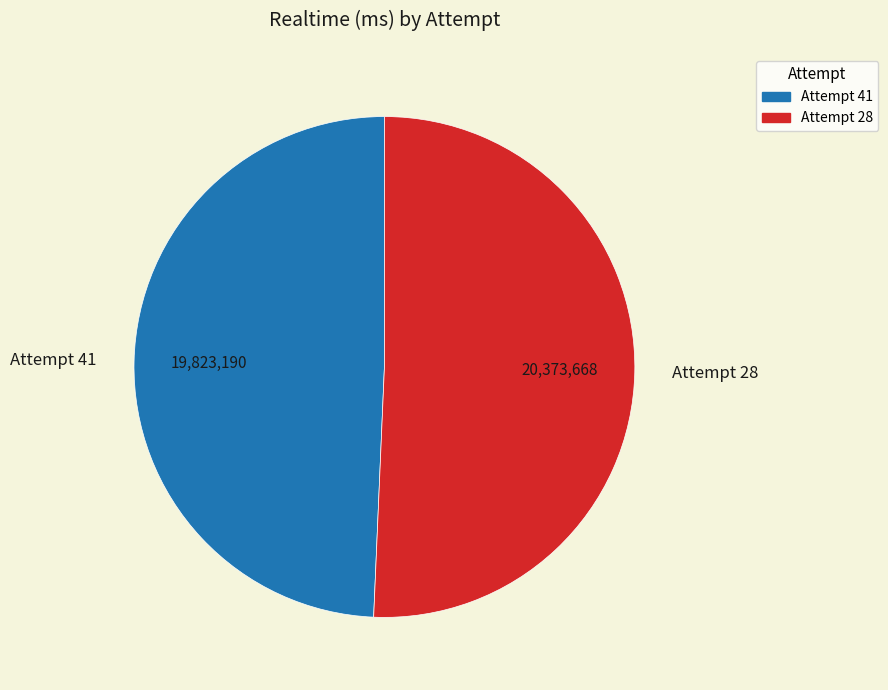

Combined, do Attempt 28 and Attempt 41 account for over 50%?

Yes